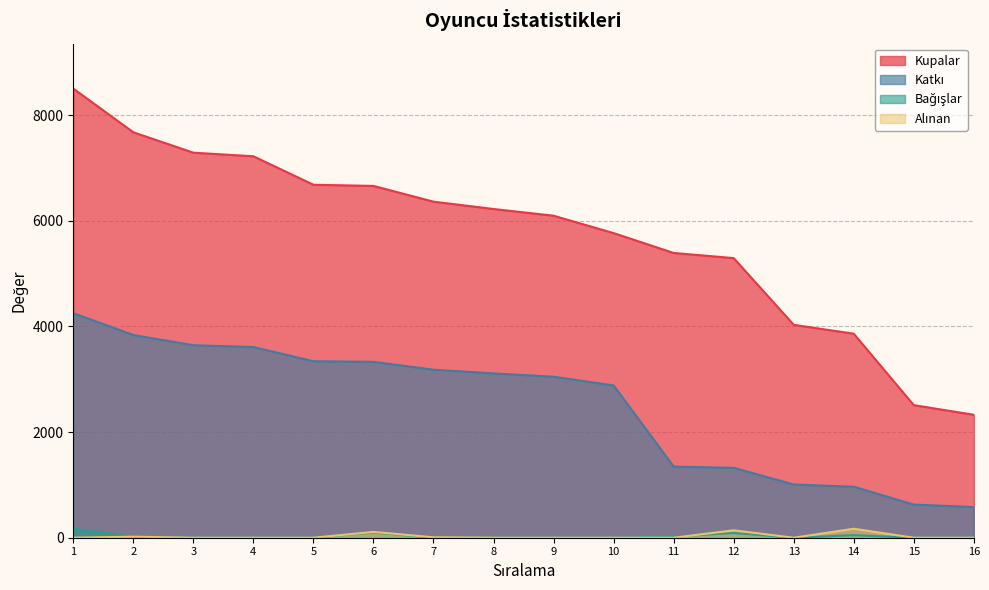

At which label does Katkı reach its peak?

1